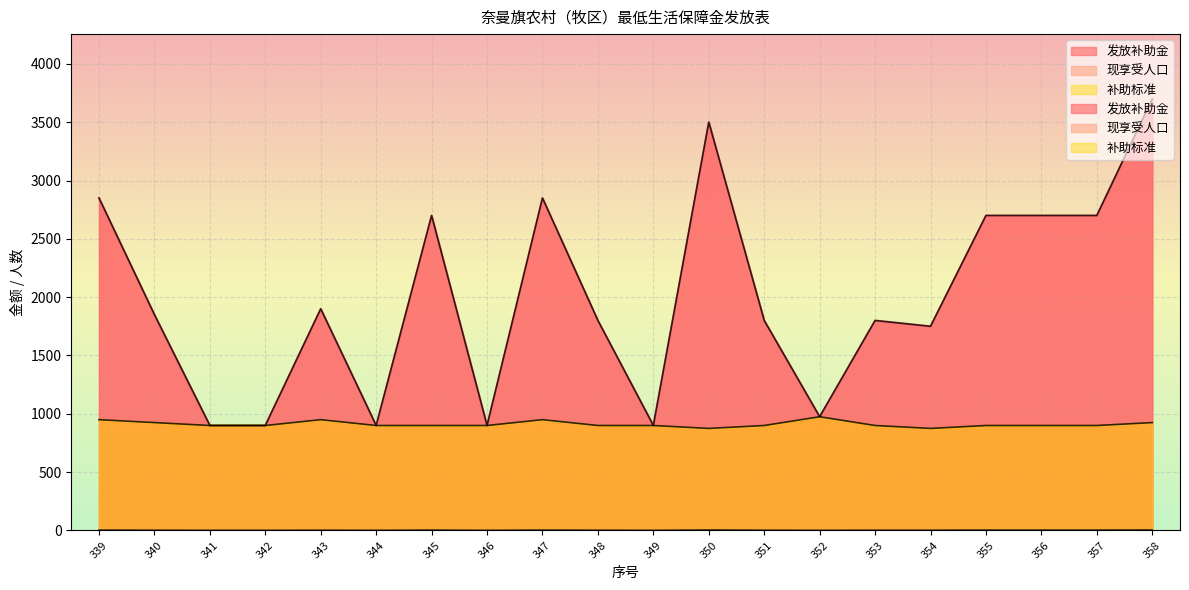

At how many categories does at least one series exceed 1546?

14